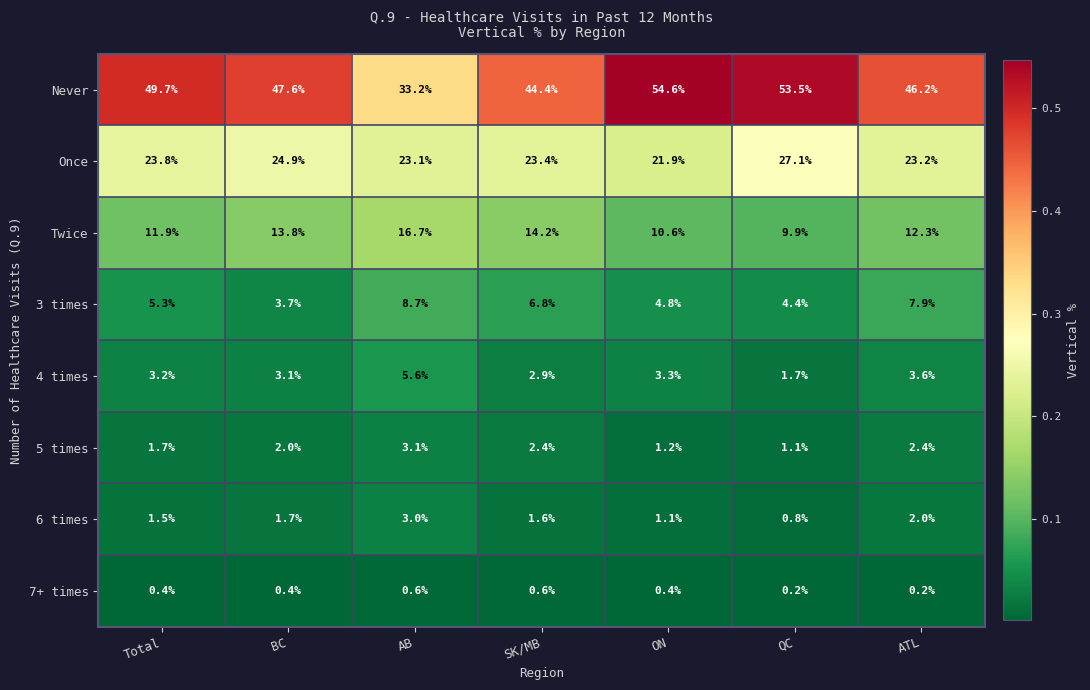

True or false: Once has a value of 23.8 at Total.

True